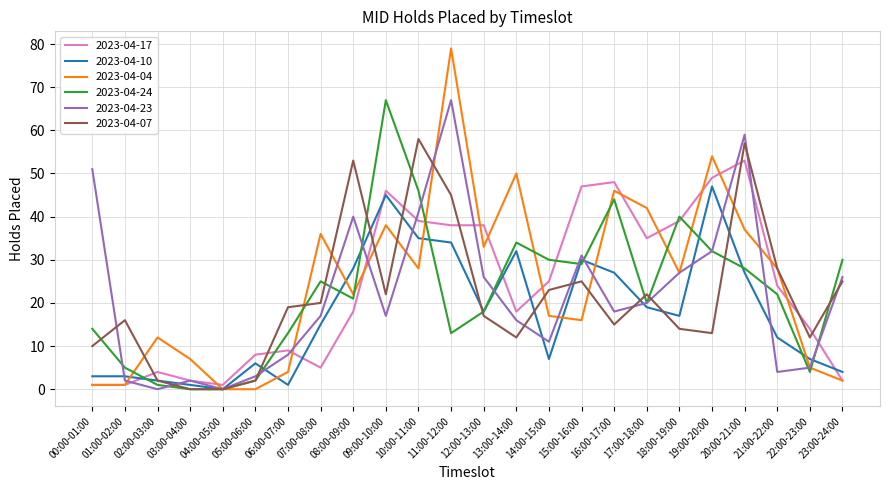

What is the approximate value of 2023-04-07 at 11:00-12:00?

45